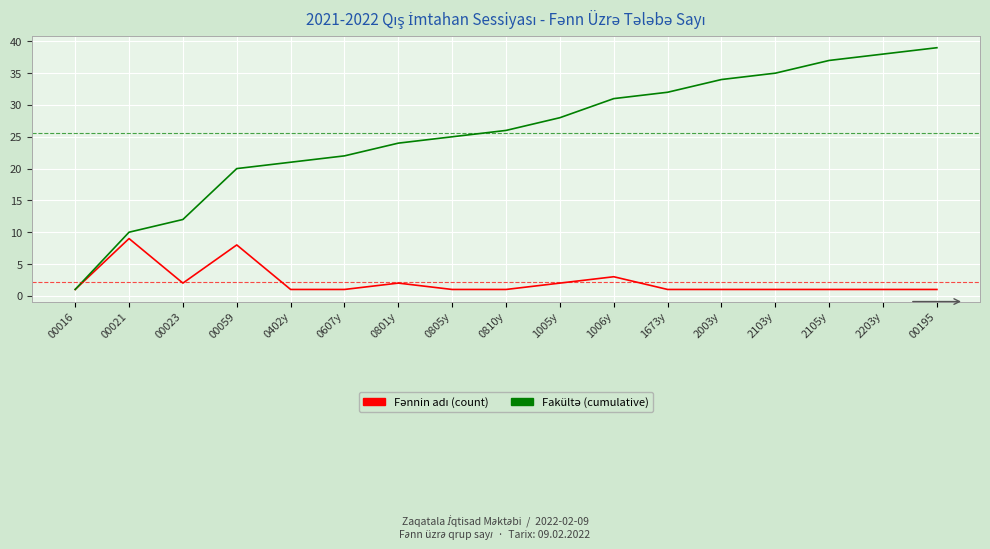

What is the greatest value displayed?

39